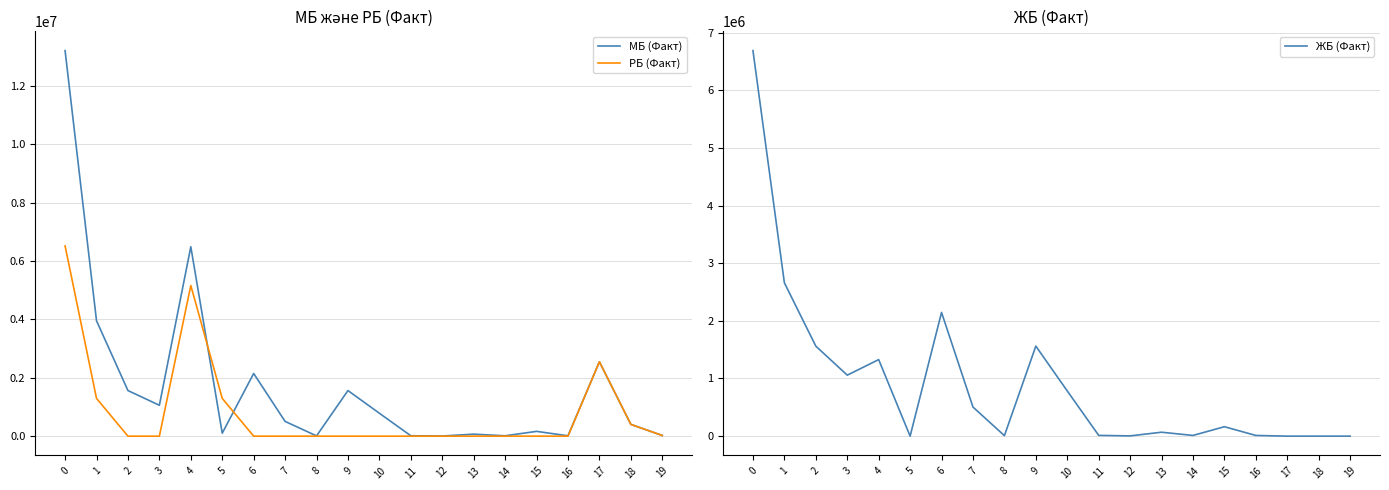

What is the difference between the second highest and minimum values in the РБ (Факт) series?

5156633